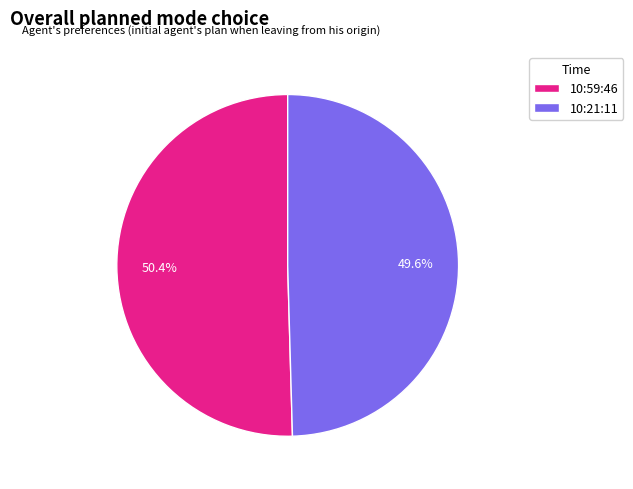

How many slices are in this pie chart?

2